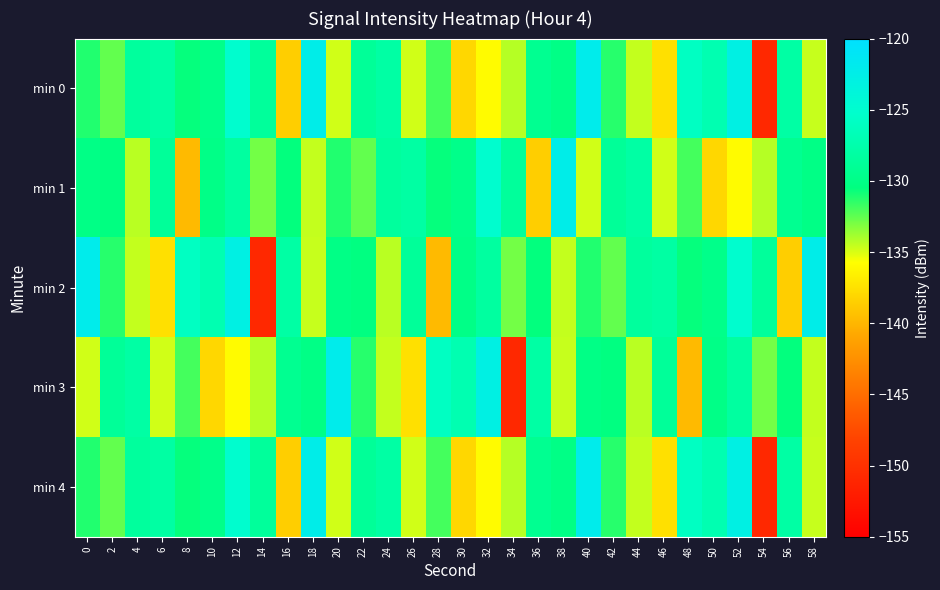

Between 32 and 34, which series saw the biggest shift?

min 3